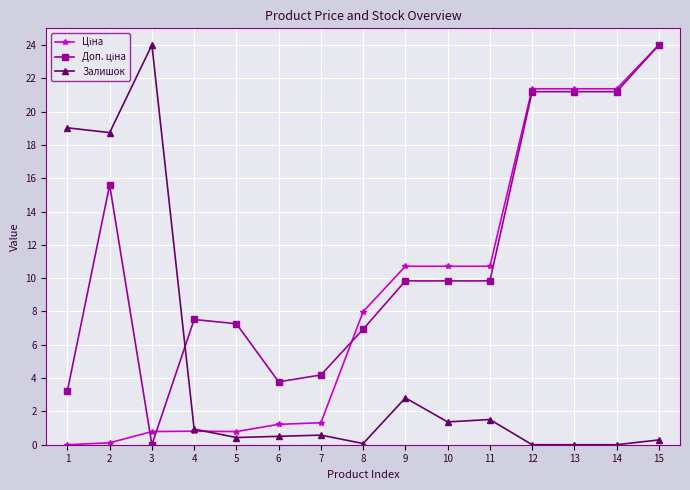

At which label does Залишок reach its peak?

3